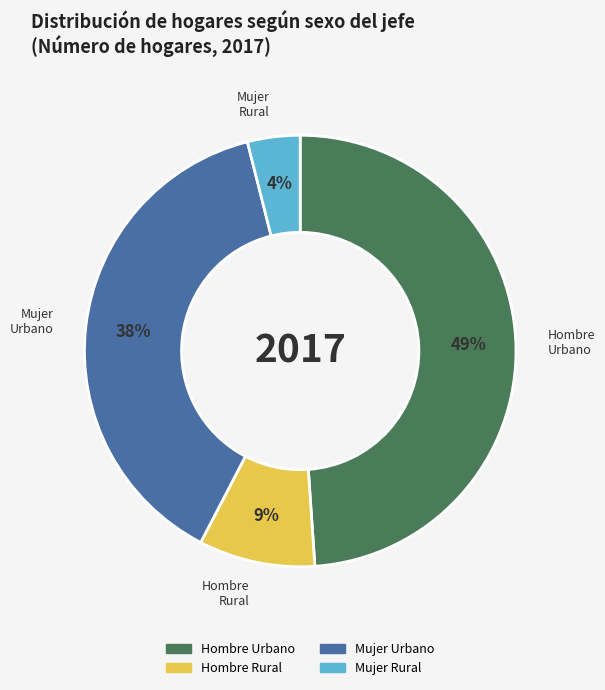

Between Mujer Urbano and Hombre Rural, which is larger?

Mujer Urbano